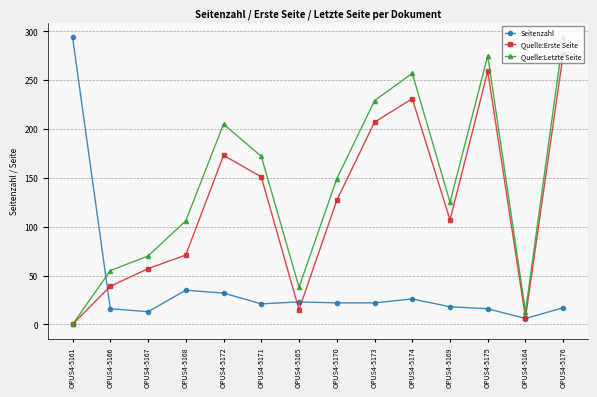

At which category is the sum across all series the highest?

OPUS4-5176